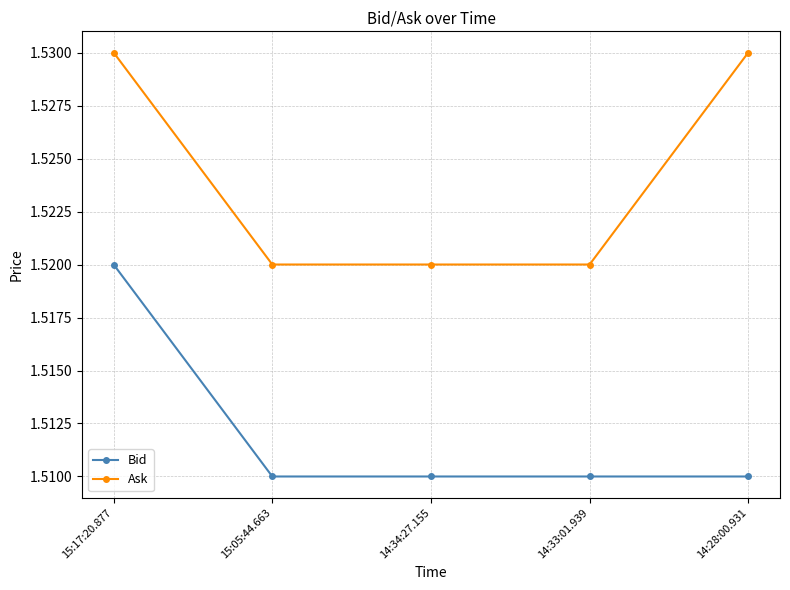

Rank the series by their maximum value, from highest to lowest.

Ask, Bid